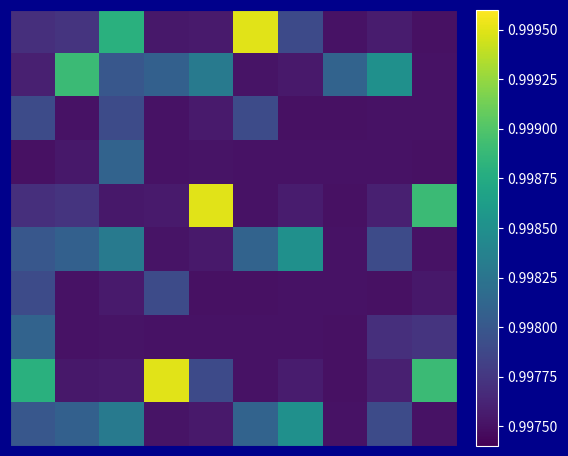

At which category is the sum across all series the highest?

2